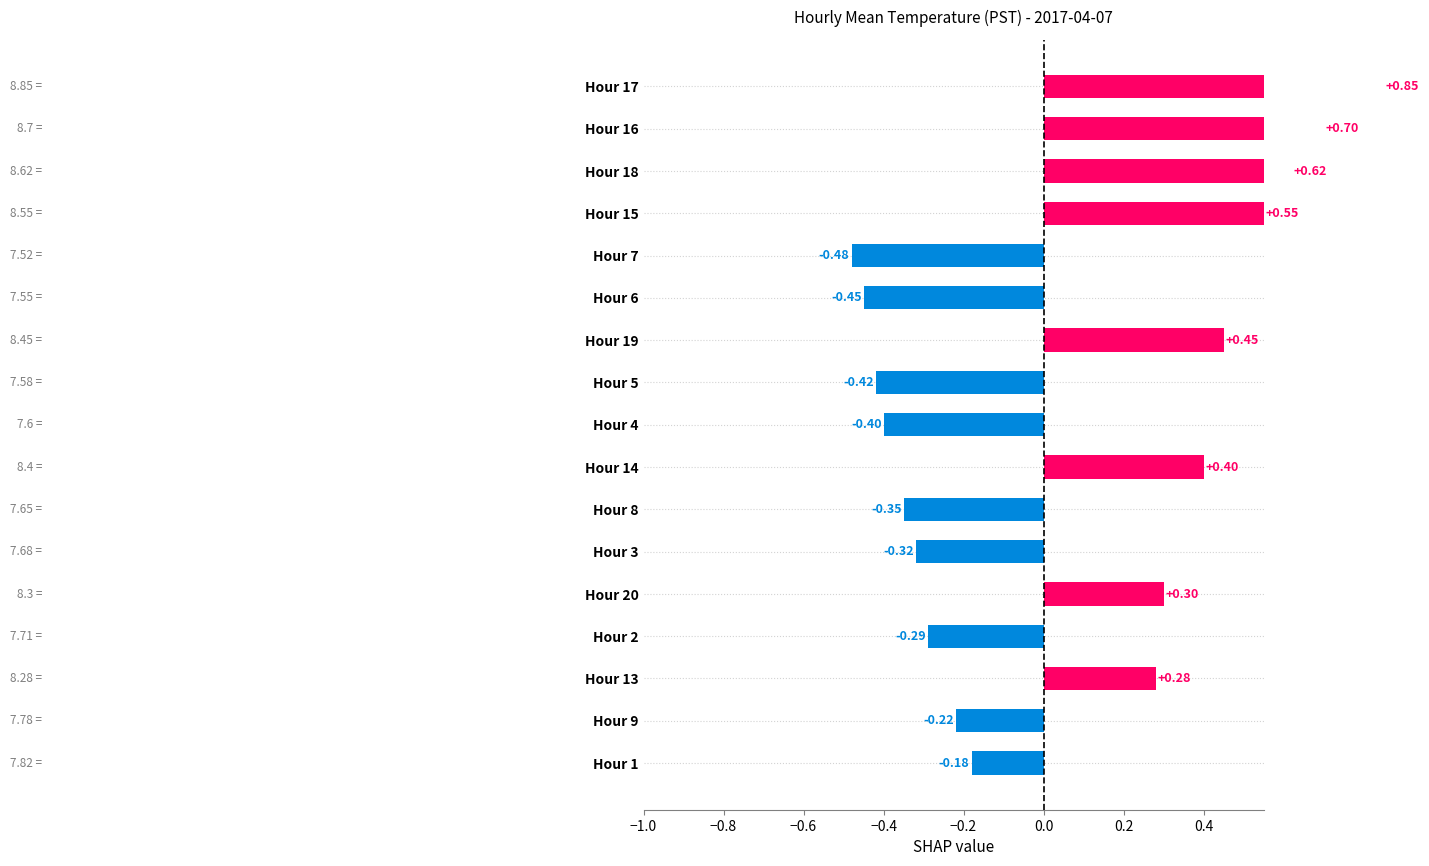

Are the bars grouped side by side (vs. stacked)?

No